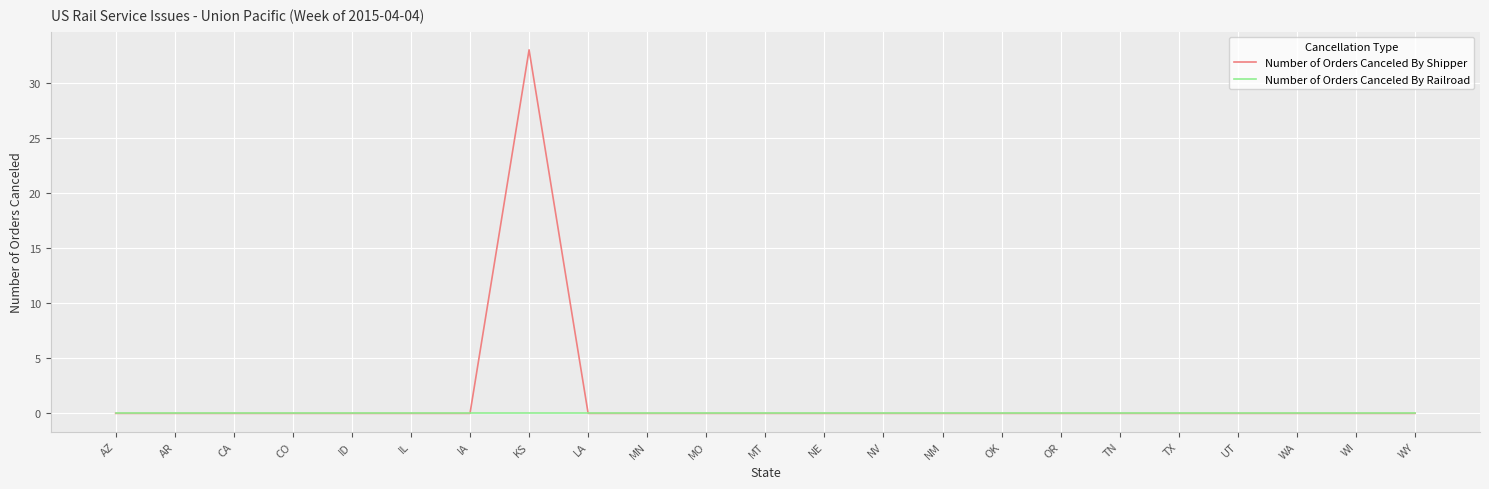

Does the chart display data point markers on the line(s)?

No